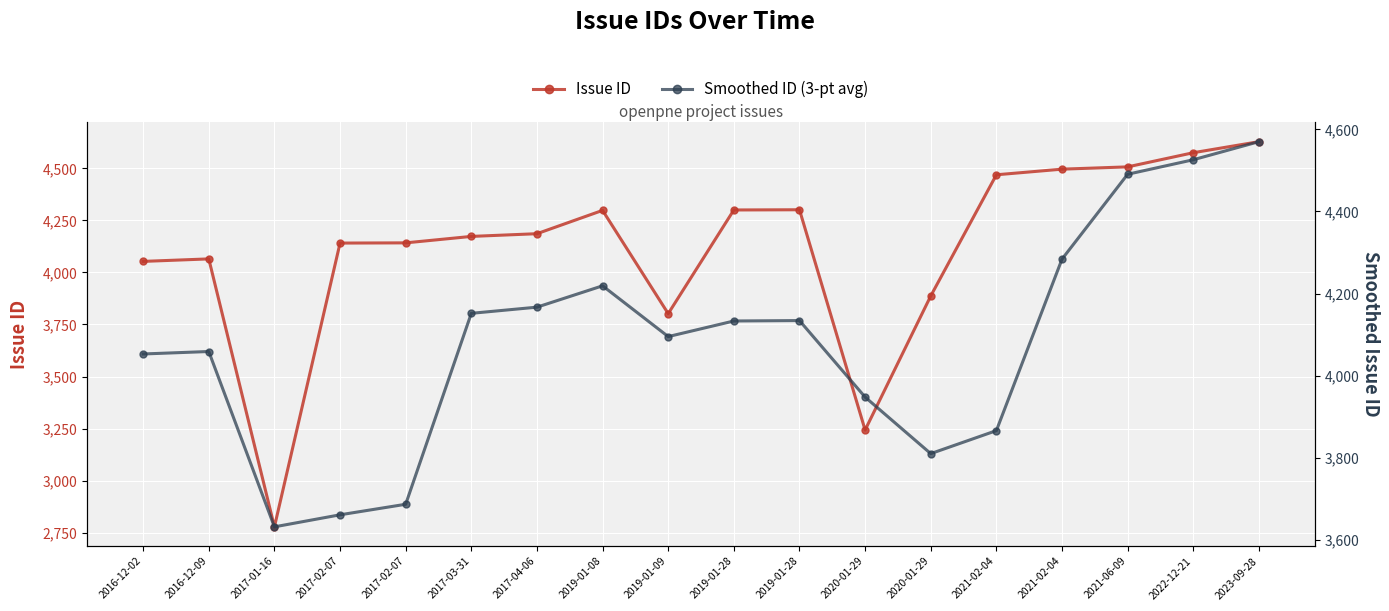

The Issue ID series shows 2840.6 at 2016-12-09. True or false?

False